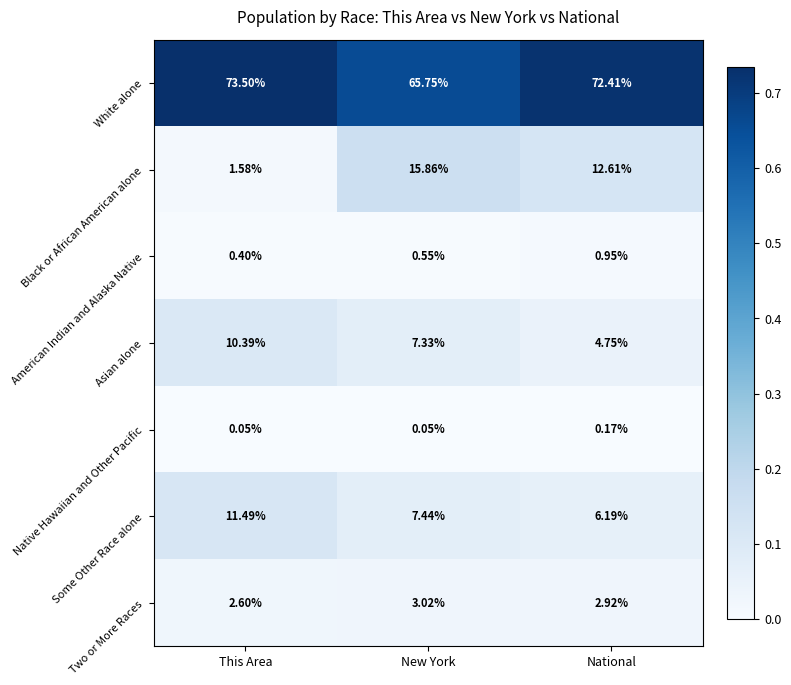

At which category is the sum across all series the highest?

This Area